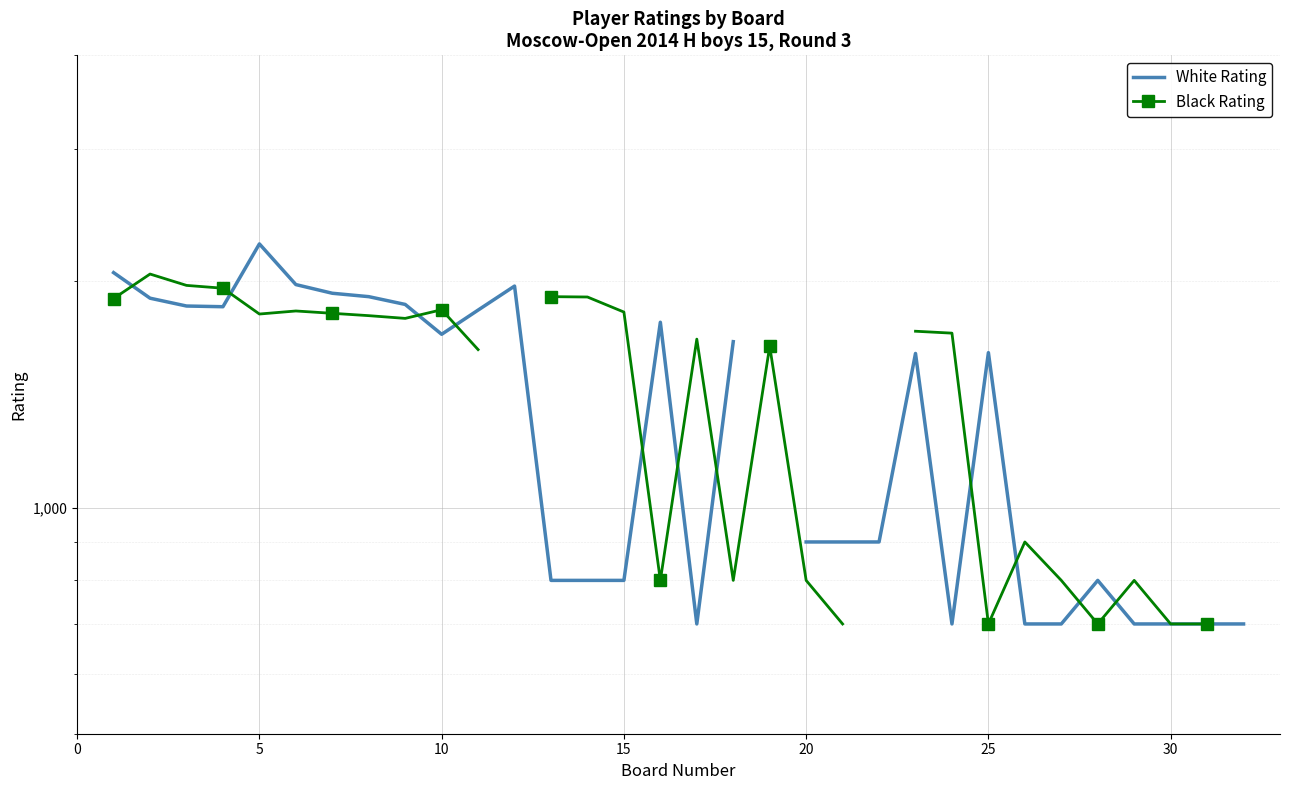

What is the maximum value shown in the chart?

2244.0